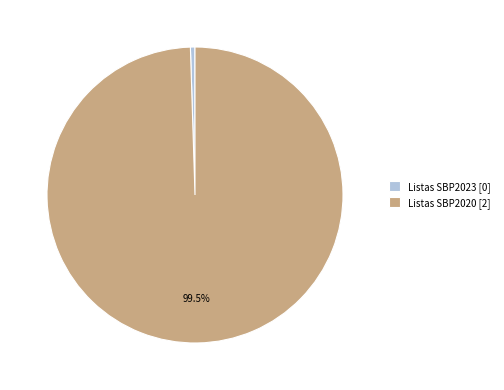

Rank the categories by value from lowest to highest.

Listas SBP2023 [0], Listas SBP2020 [2]